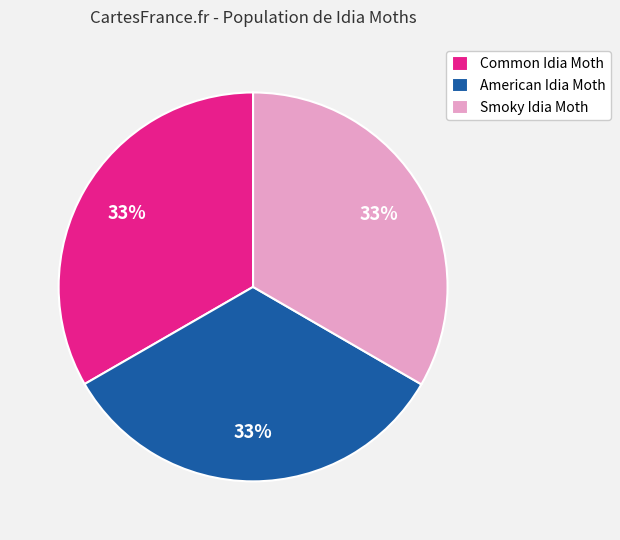

Combined, do Common Idia Moth and American Idia Moth account for over 50%?

Yes